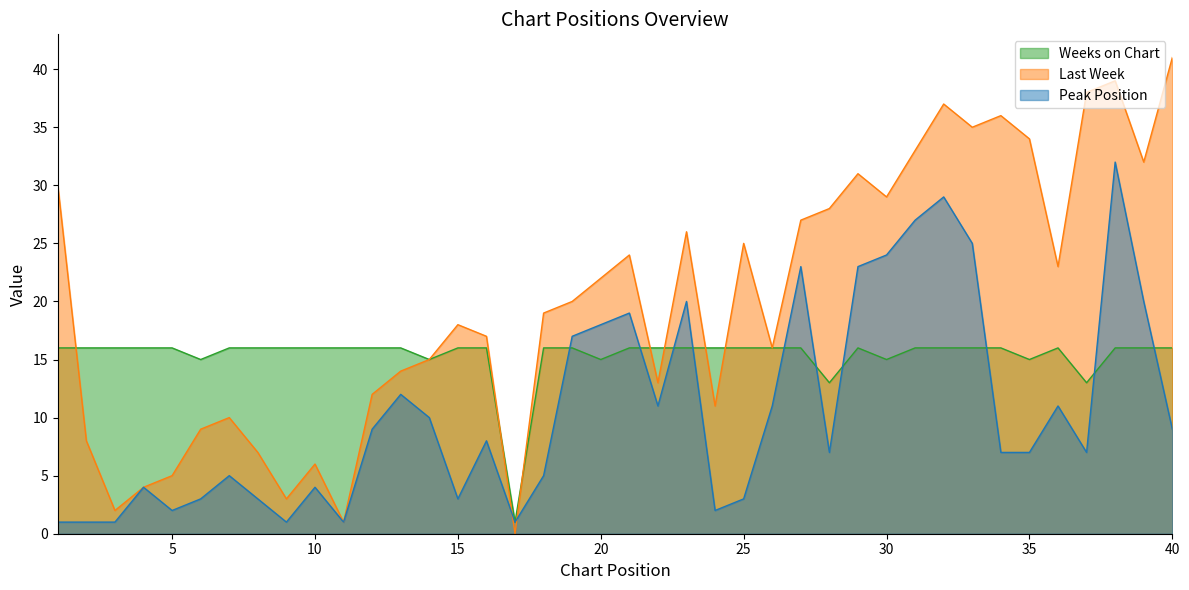

What is the value of the Weeks on Chart point at the 20th from the left?

15